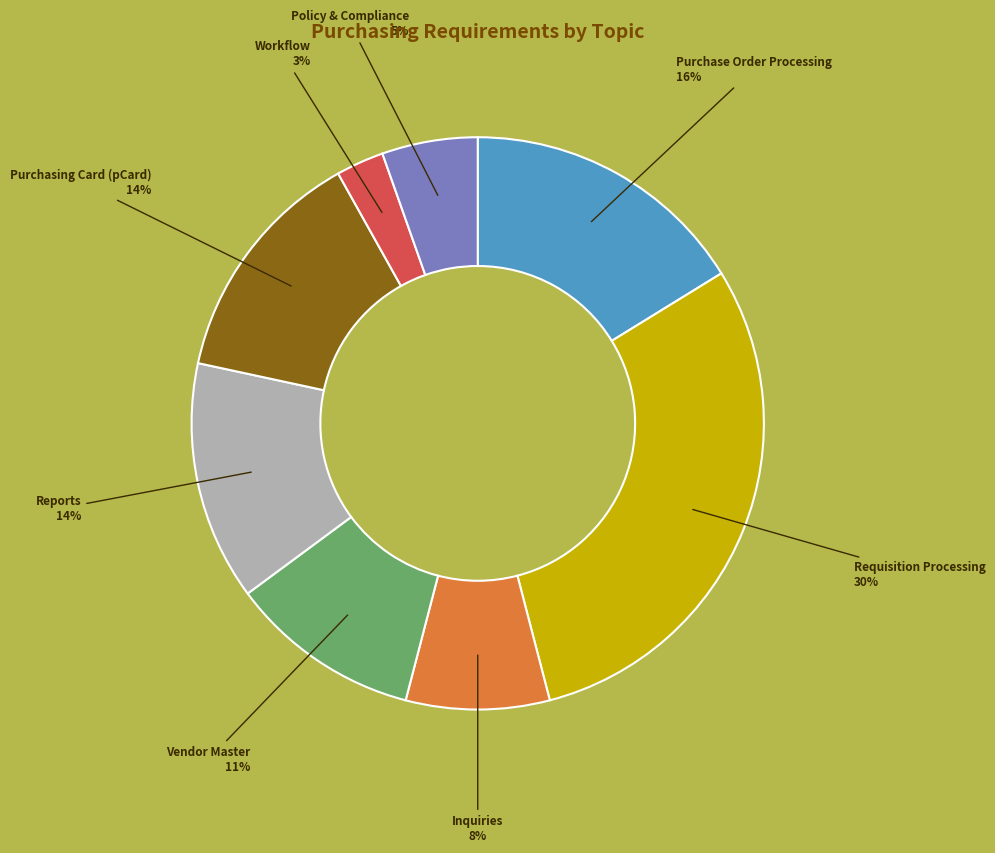

Is there any slice that represents more than half of the pie?

No